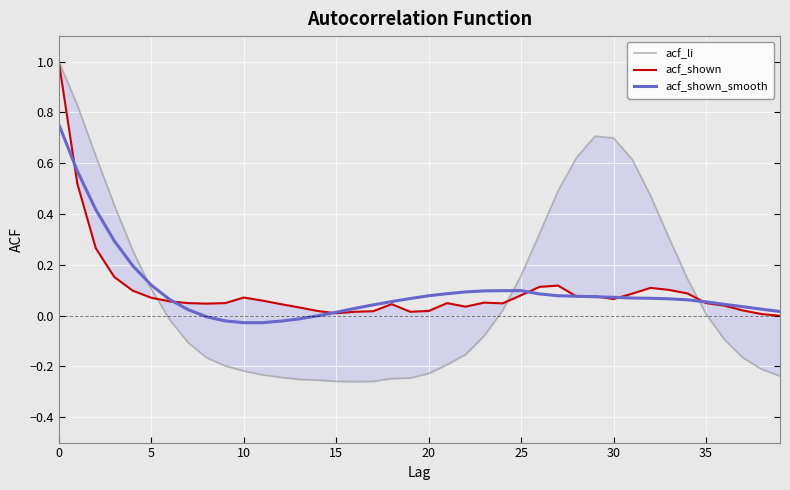

After their last crossing, which series has the higher values: acf_shown_smooth or acf_li?

acf_shown_smooth